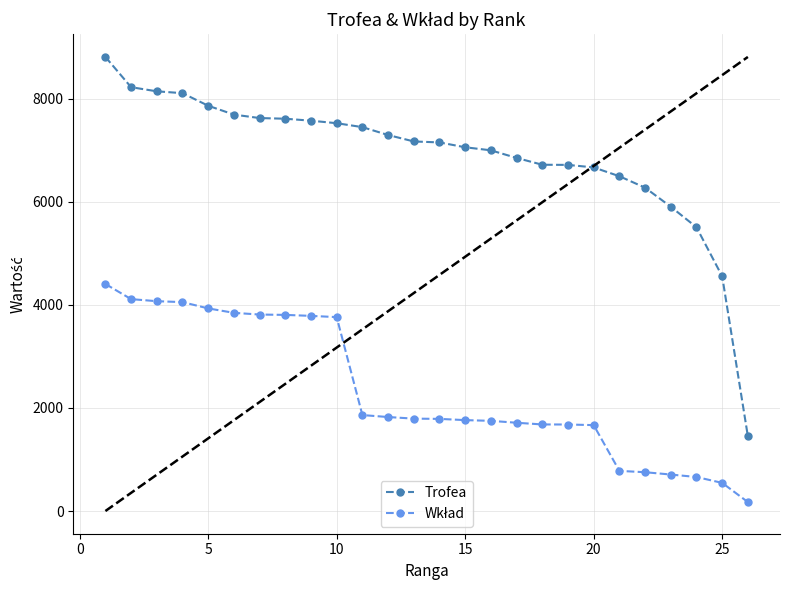

What is the highest value of the Trofea series?

8812